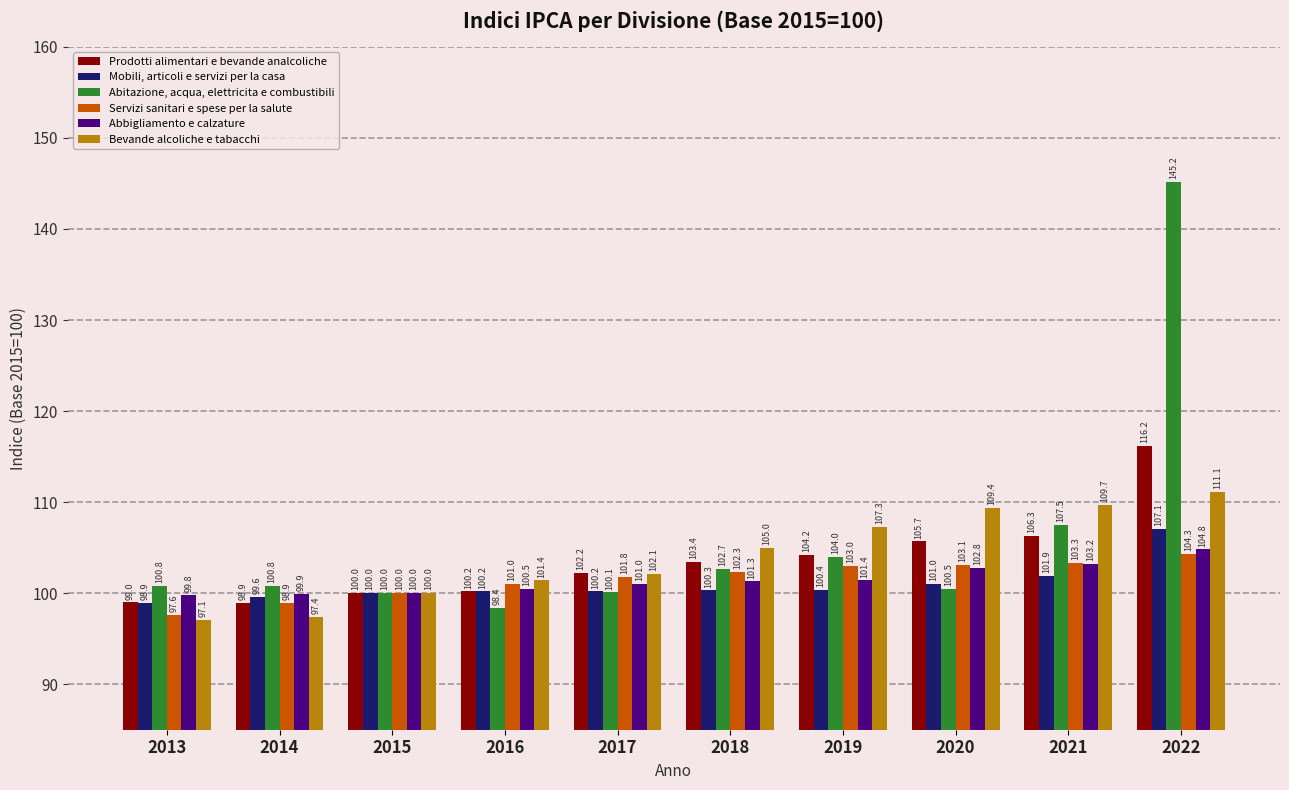

What is the sum of the Servizi sanitari e spese per la salute values at 2016 and 2022?

205.3